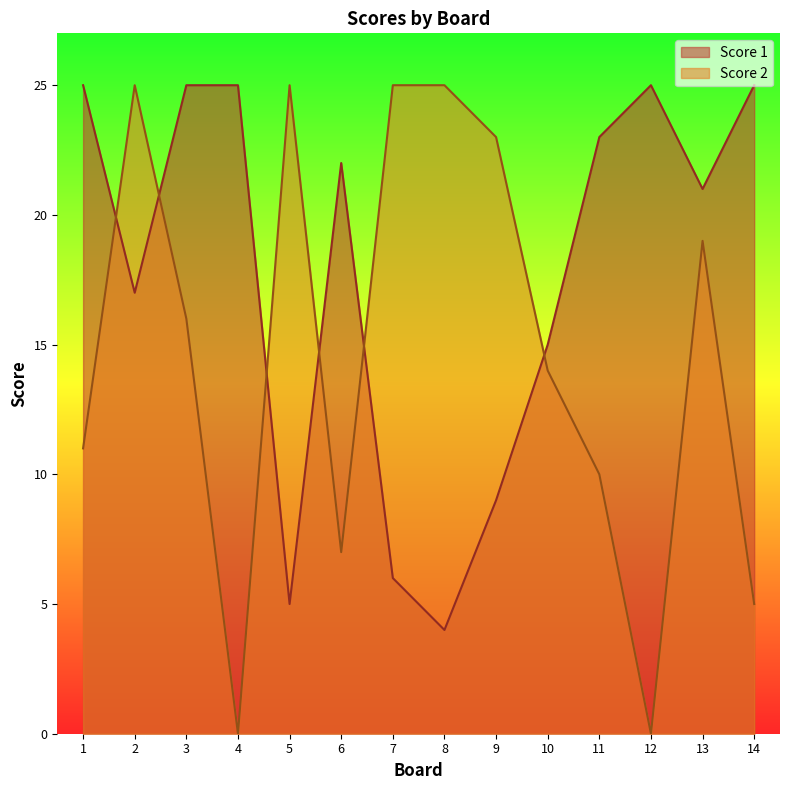

Which category has the lowest value across all series?

4